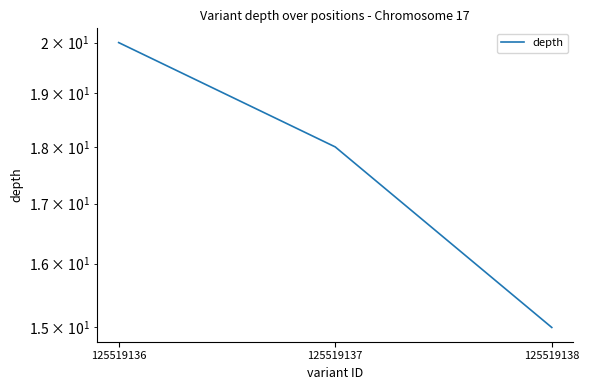

Between 125519136 and 125519137, which is larger?

125519136